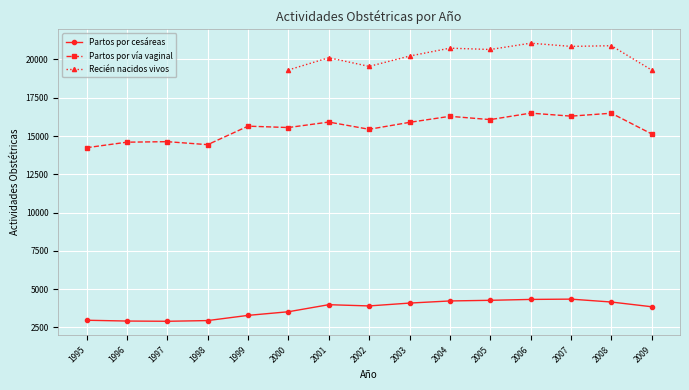

True or false: Partos por vía vaginal and Partos por cesáreas cross at least once.

False